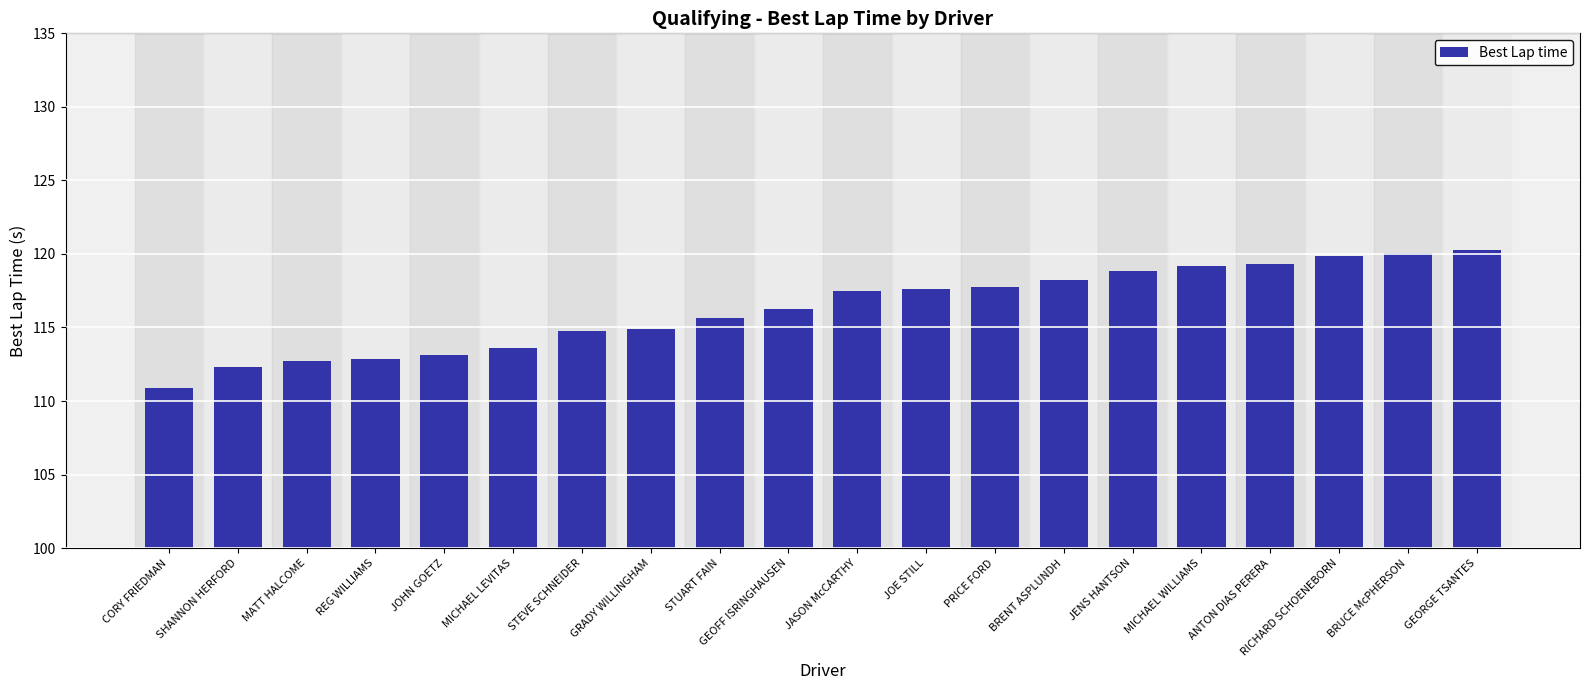

At which category does the chart reach its minimum across all series?

CORY FRIEDMAN